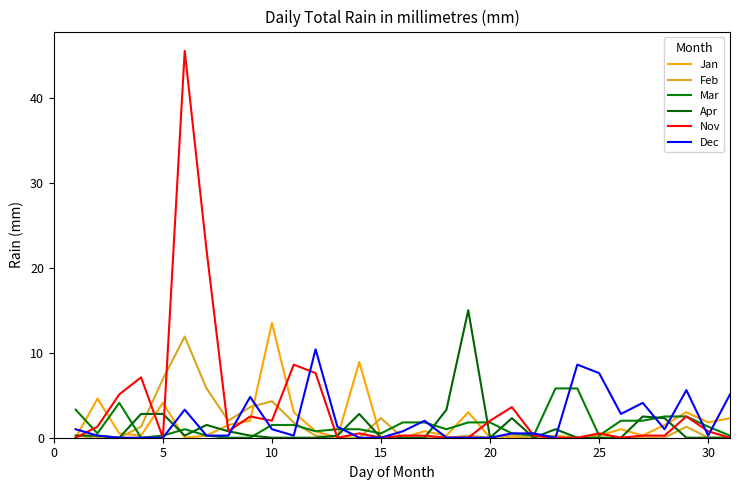

What is the label of the 1st point from the right?

30